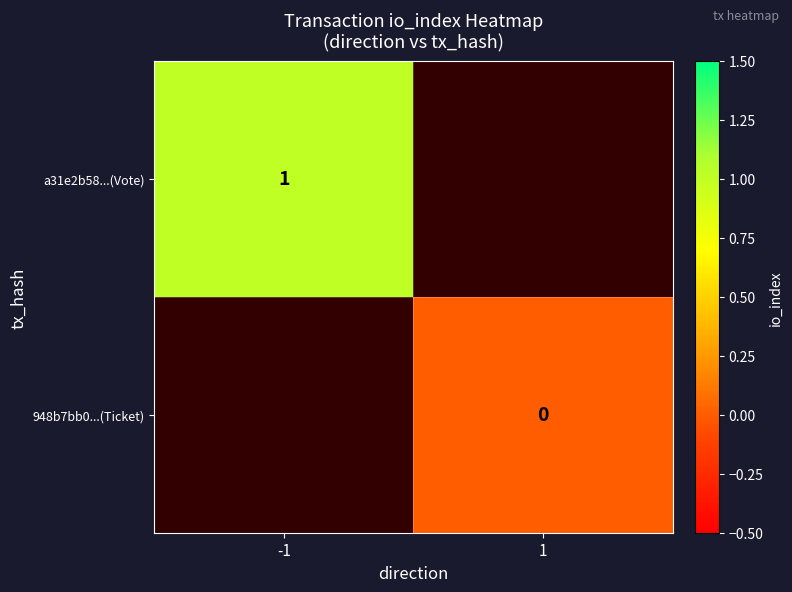

Is it true that a31e2b58...(Vote) equals 0 at -1?

False